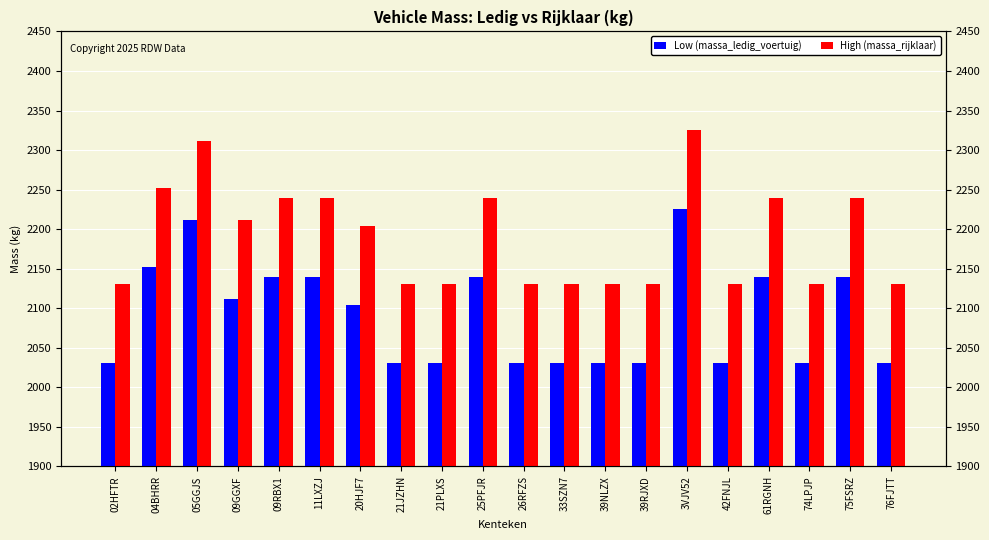

What is the sum of all Low (massa_ledig_voertuig) values?

41815